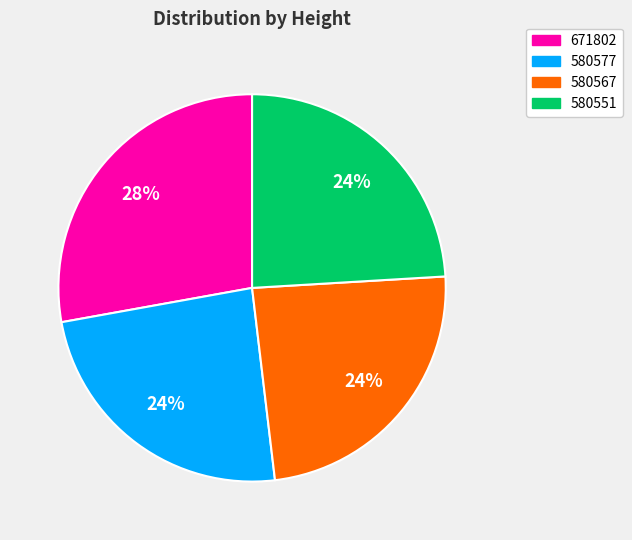

To the nearest percent, what percentage of the pie is 580551?

24%